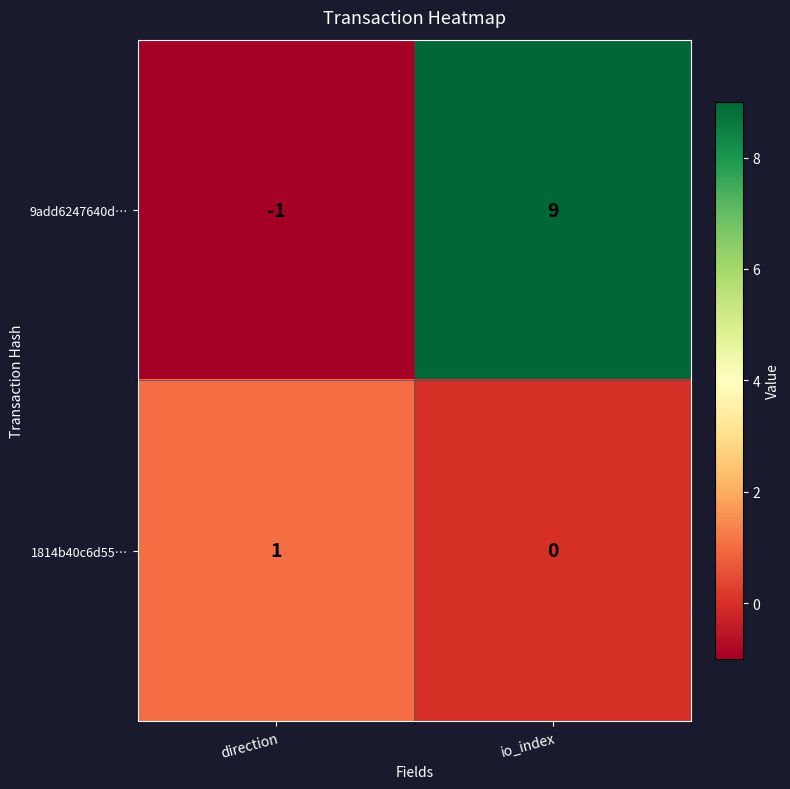

List the series in order of their overall mean, lowest first.

1814b40c6d55…, 9add6247640d…